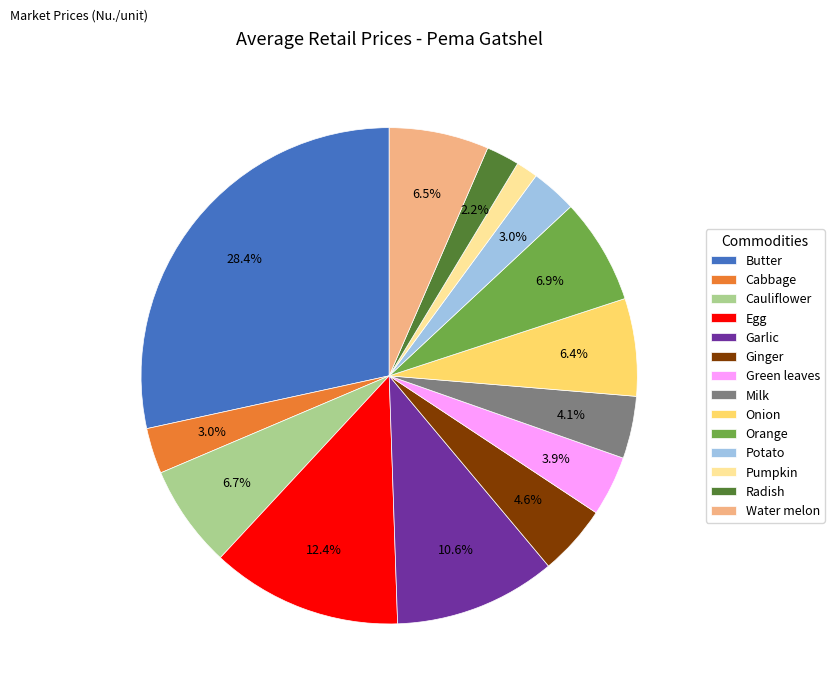

Which slice is the smallest?

Pumpkin